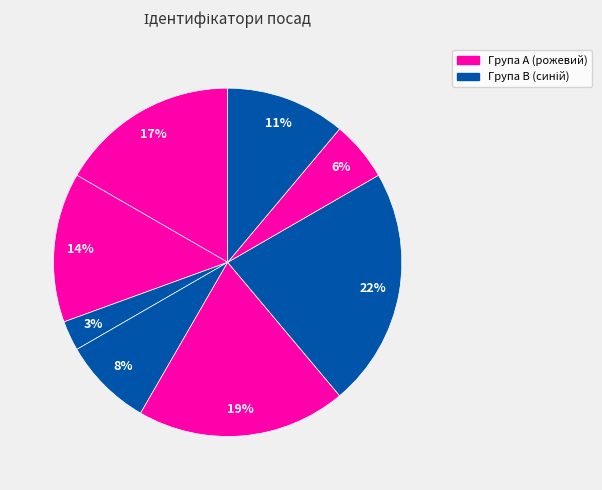

How many slices are in this pie chart?

8